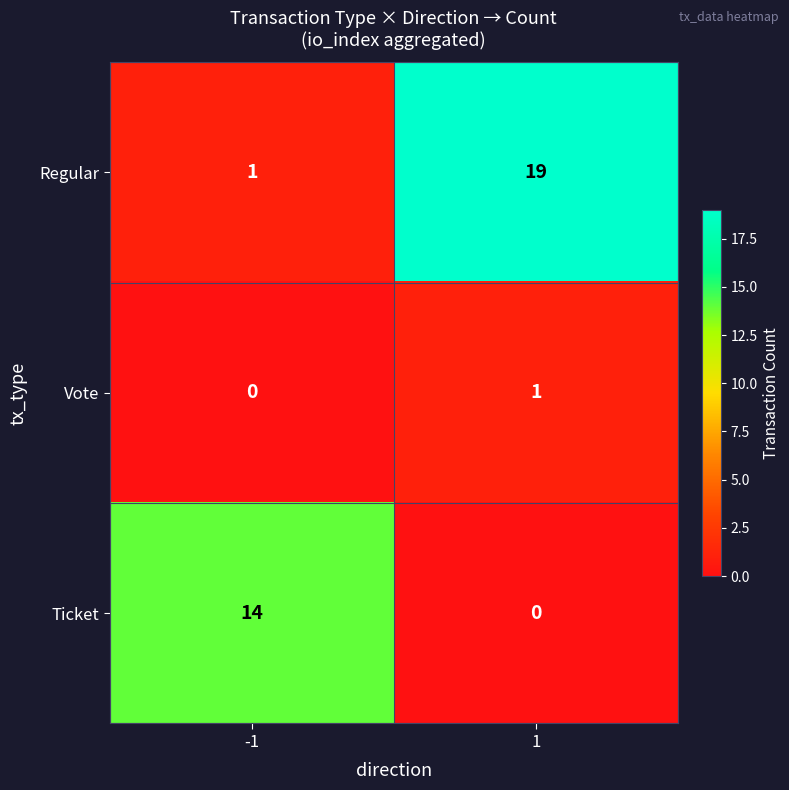

Is the value of Ticket at 1 greater than the value of Regular at -1?

No